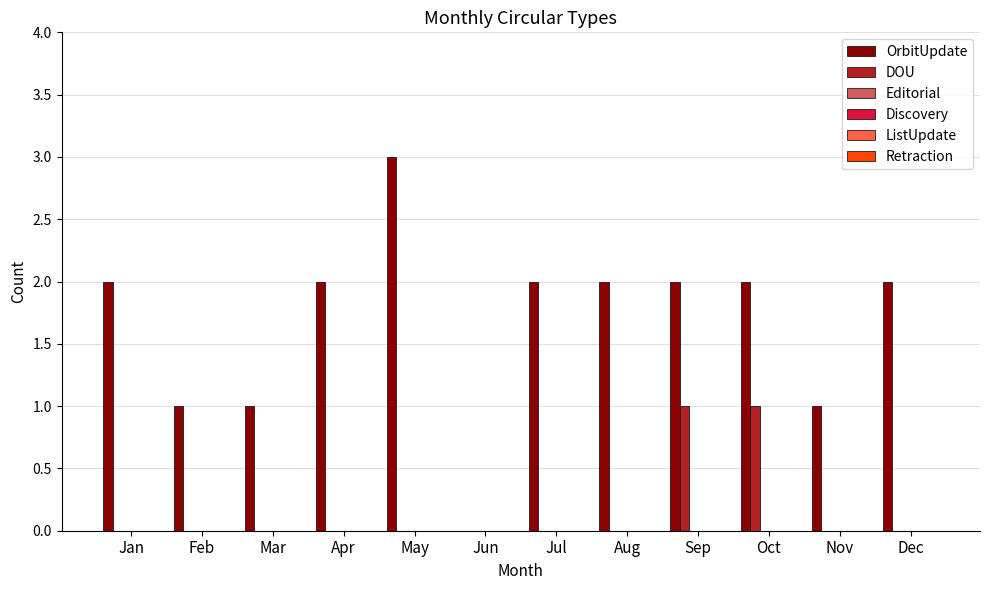

What is the maximum value shown in the chart?

3